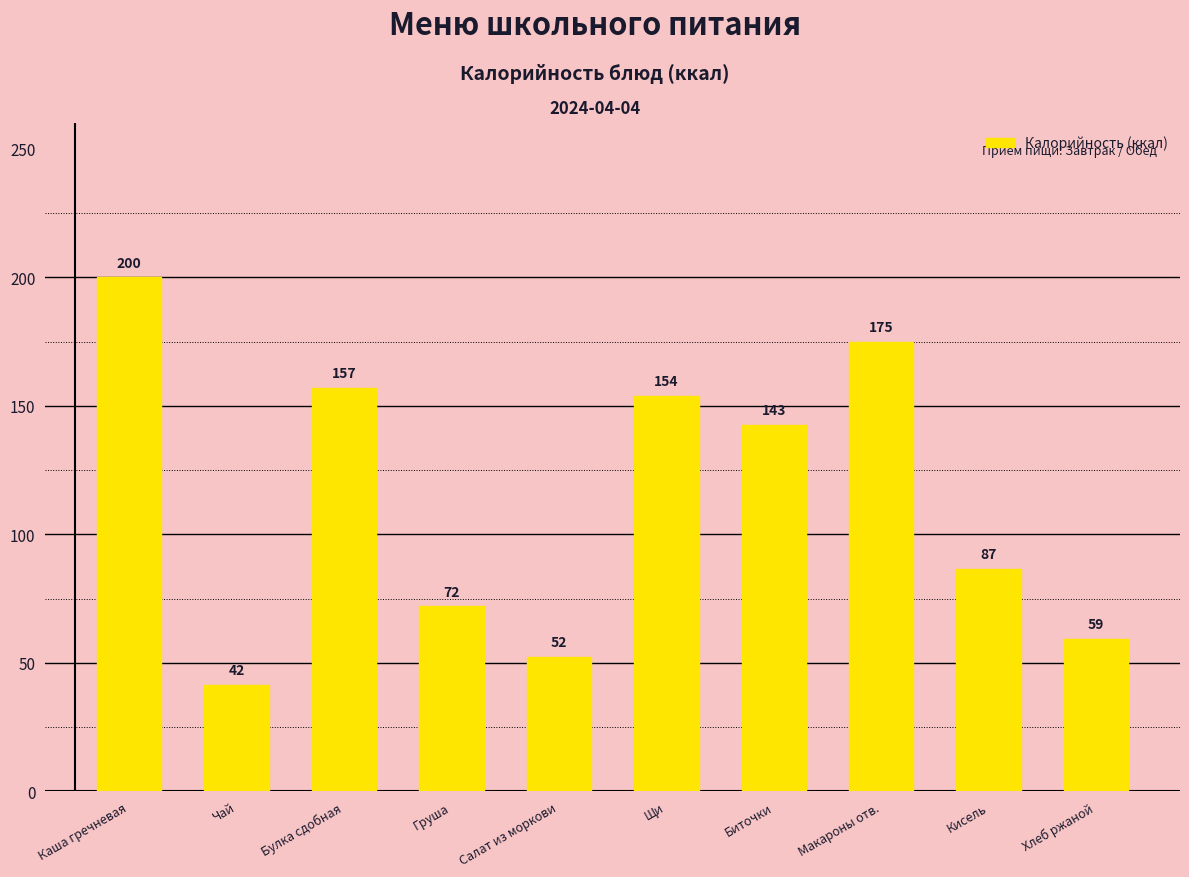

Rank the categories by value from highest to lowest.

Каша гречневая, Макароны отв., Булка сдобная, Щи, Биточки, Кисель, Груша, Хлеб ржаной, Салат из моркови, Чай